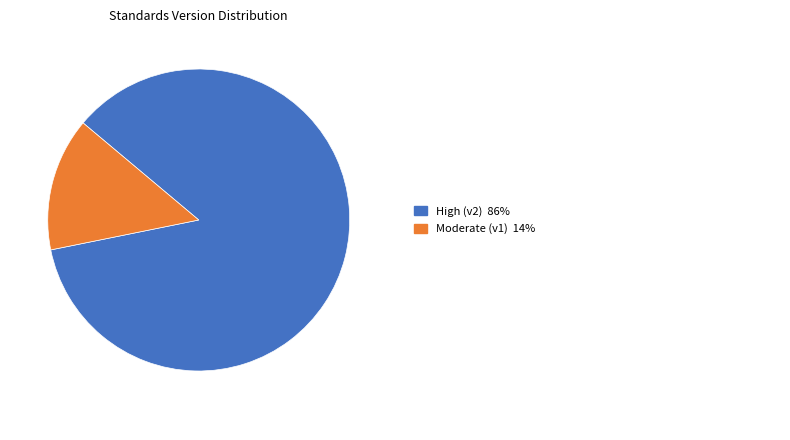

Is there a majority slice in this chart?

Yes